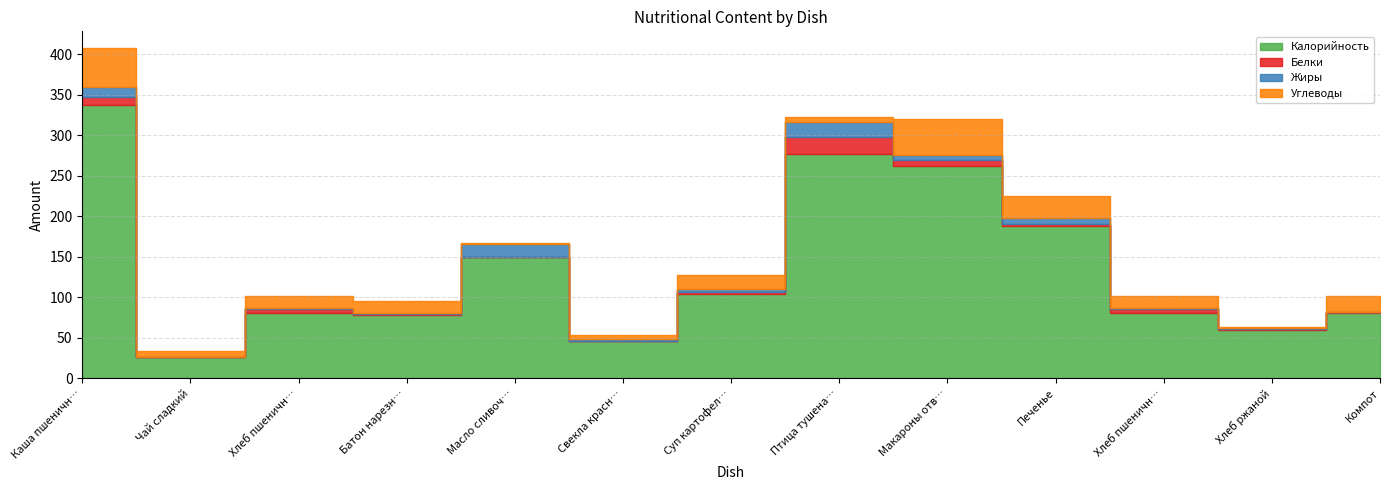

At how many categories does at least one series exceed 32?

12